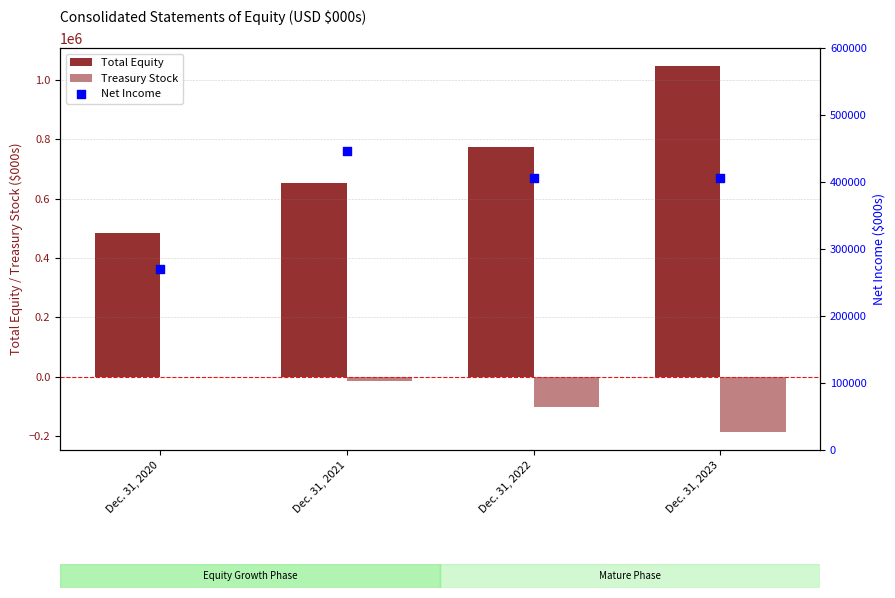

At how many categories does at least one series exceed 938570?

1